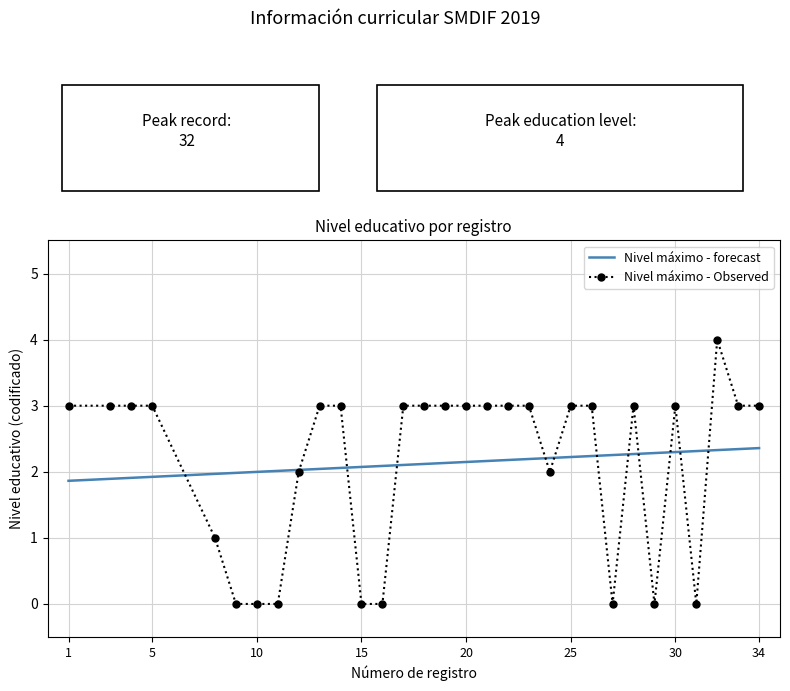

List the series in order of their peak value, lowest first.

Nivel máximo - forecast, Nivel máximo - Observed